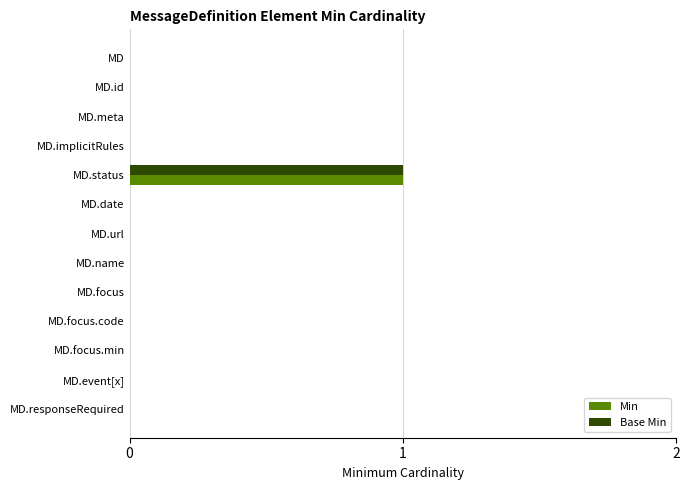

The value of Base Min at MD.id is 0. True or false?

True